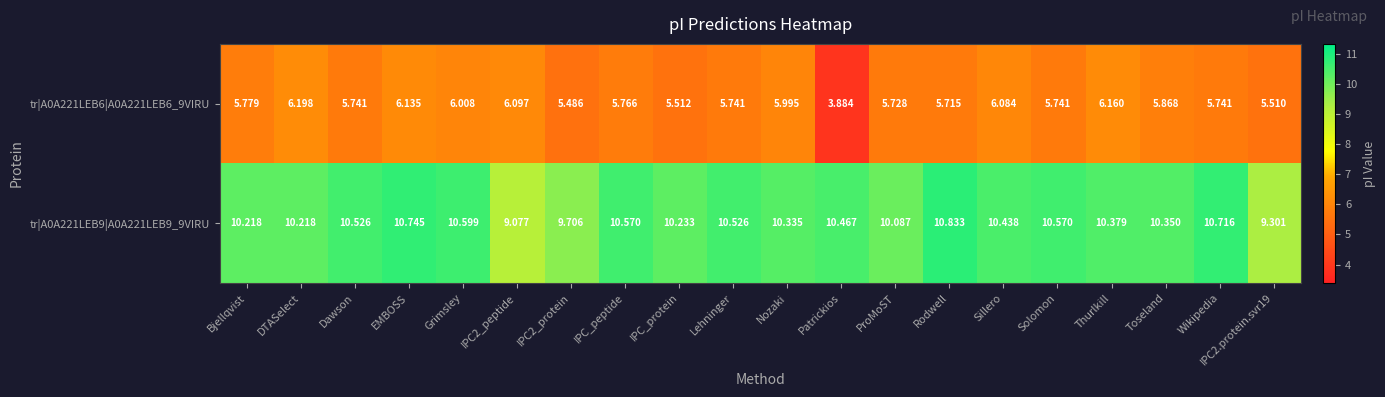

At which category is the sum across all series the highest?

EMBOSS